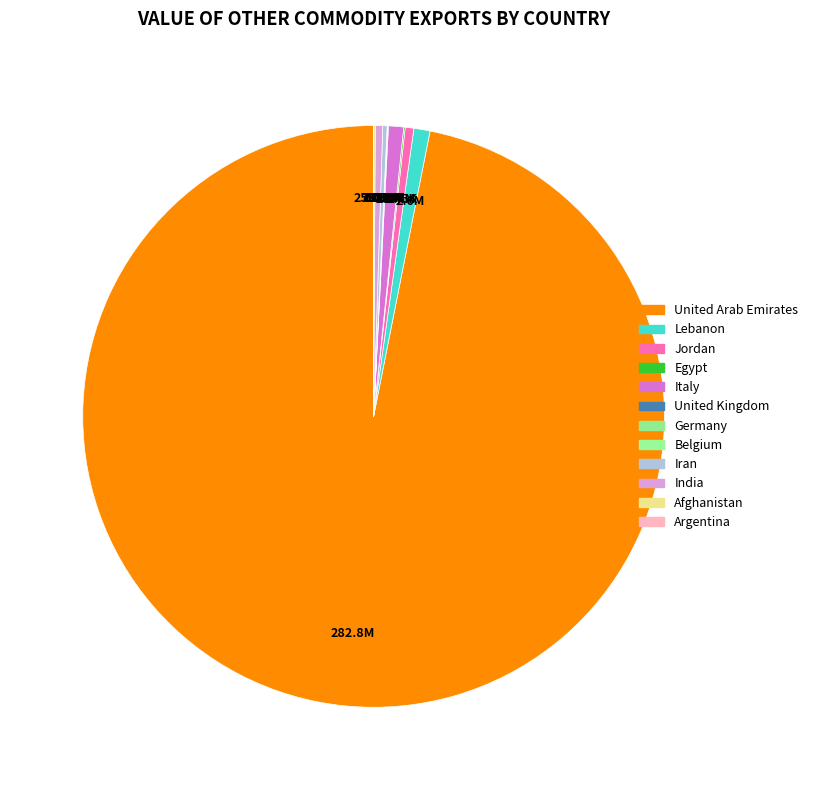

Count the number of slices in the pie.

12